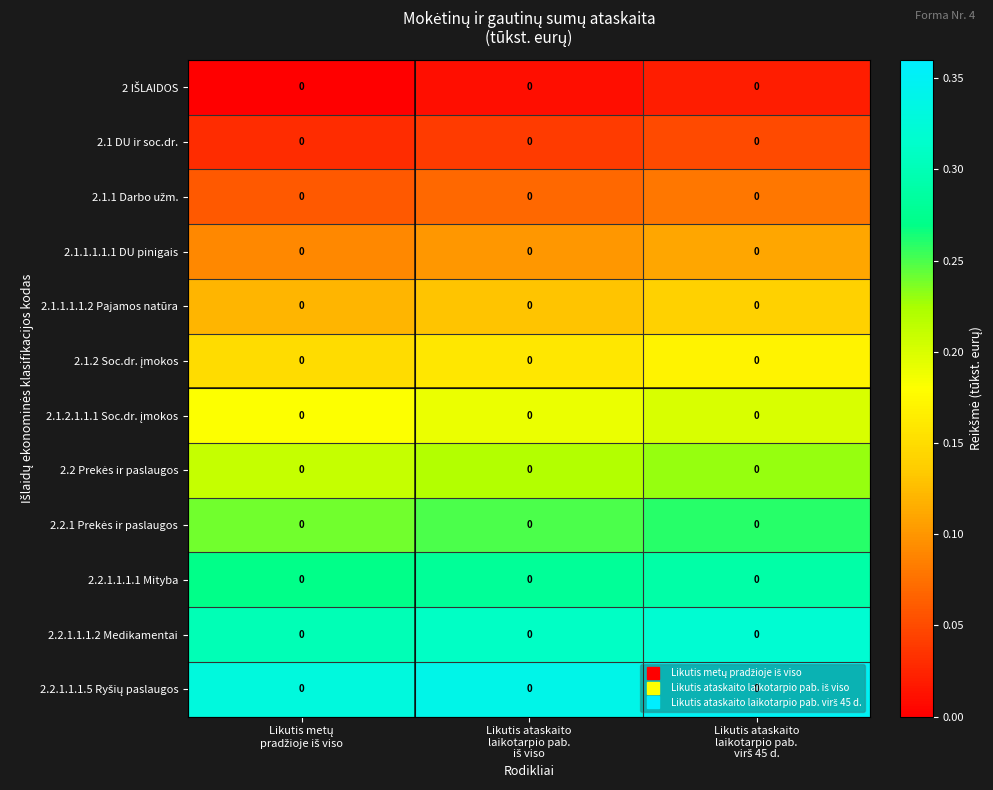

What value does the 2.2.1 Prekės ir paslaugos series have at Likutis metų pradžioje iš viso?

0.2